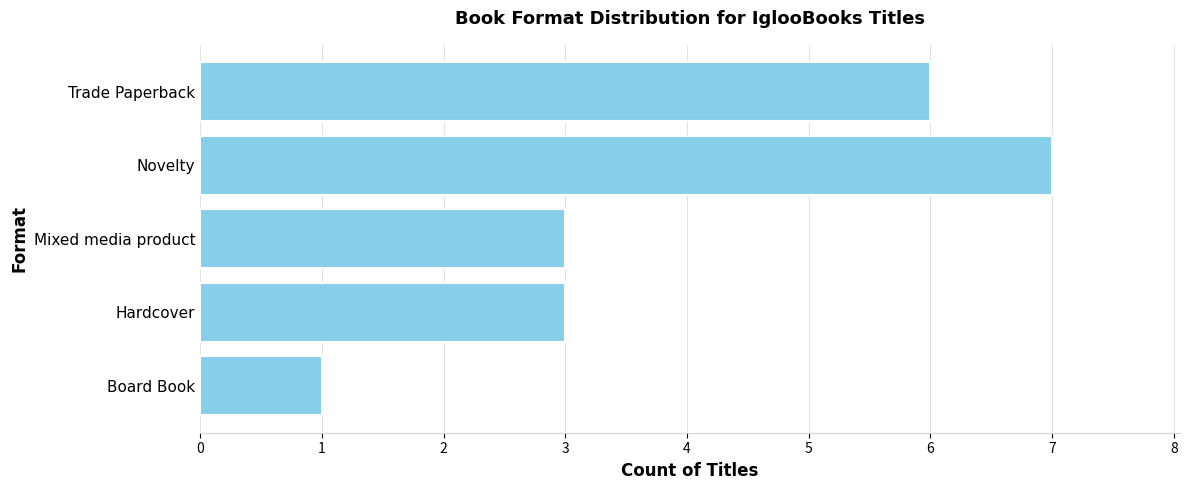

What value does the data have at Hardcover?

3